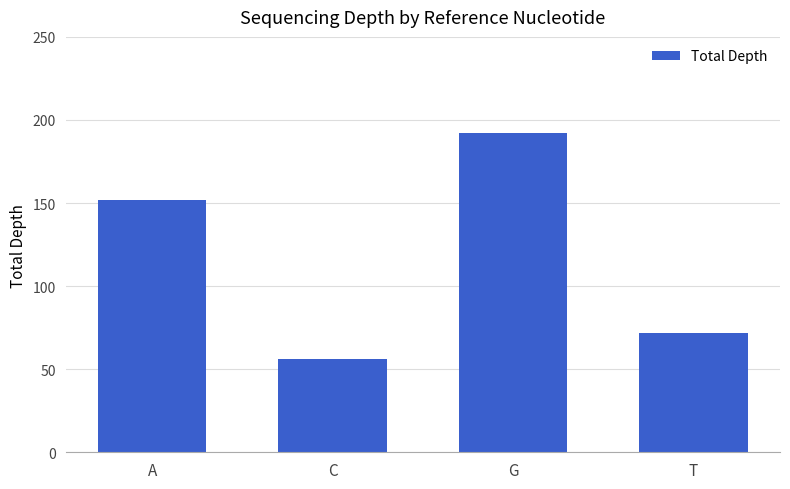

Reading right to left, transcribe all the data shown in this chart.

72	192	56	152